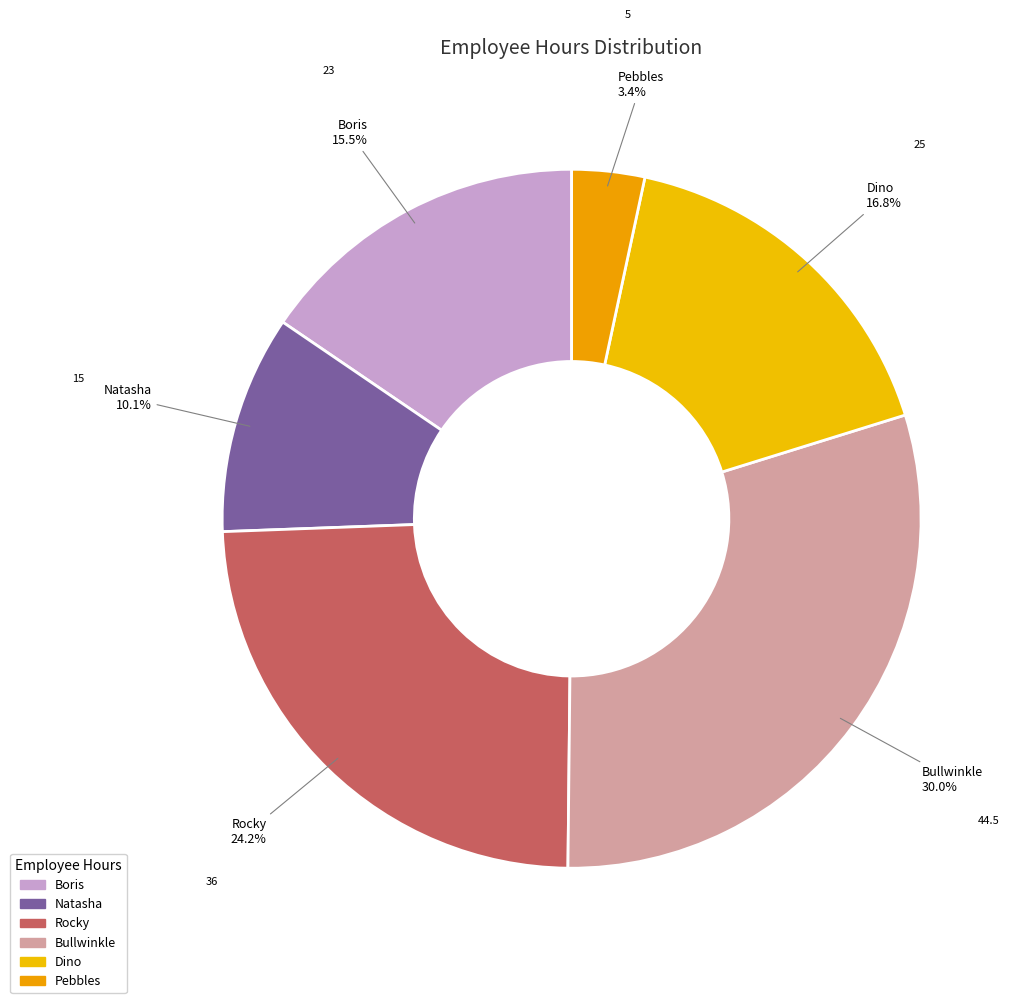

To the nearest percent, what is the average slice percentage?

17%